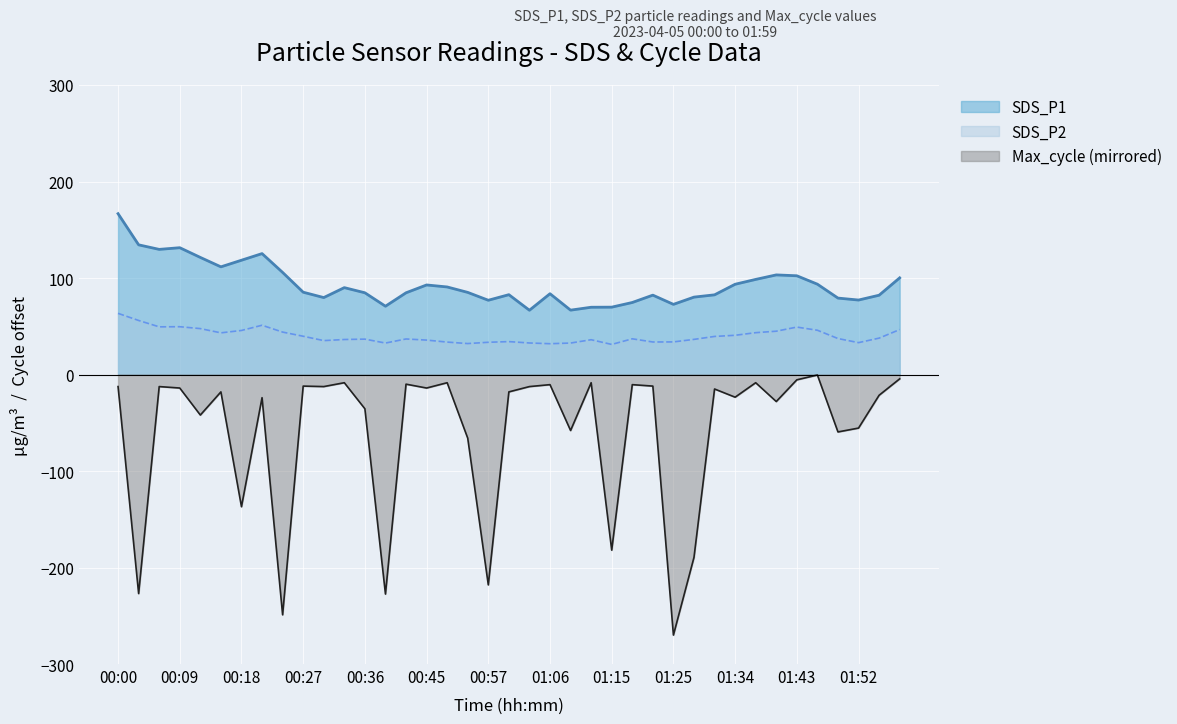

At which category is the sum across all series the highest?

00:00